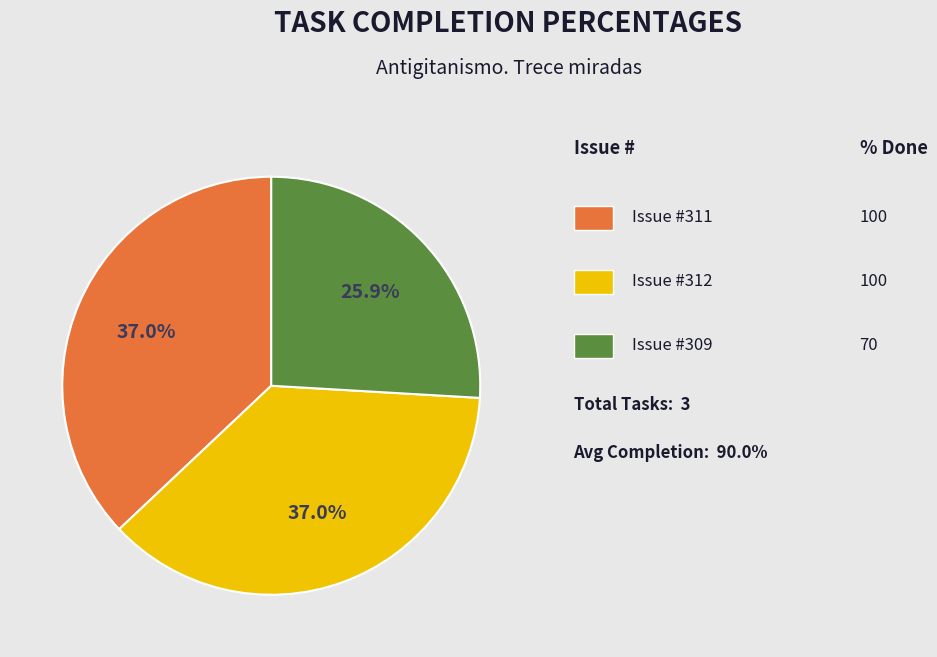

Is there a majority slice in this chart?

No